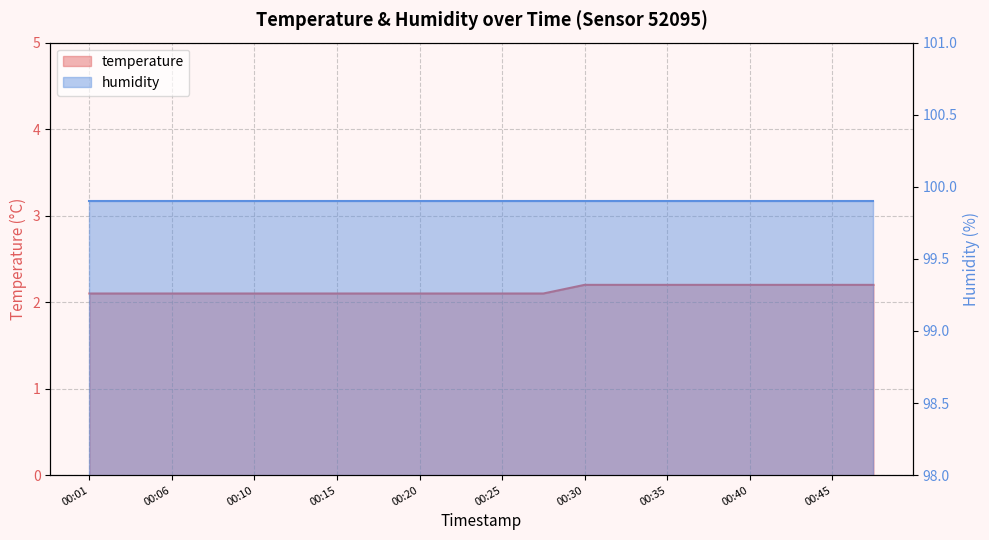

What is the ratio of the value at 00:18 to the value at 00:15?

1.0